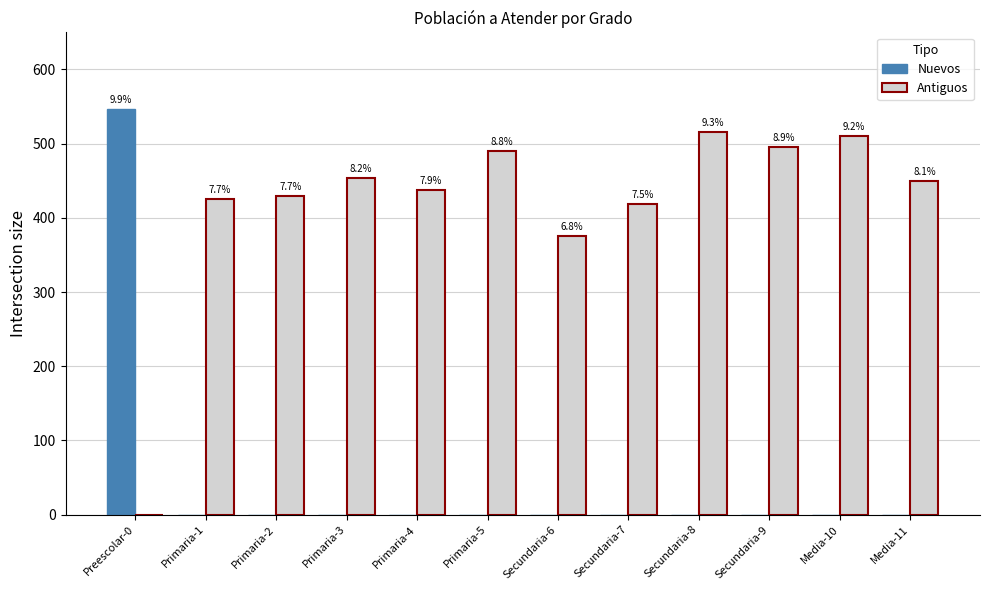

Does the chart contain stacked bars?

No